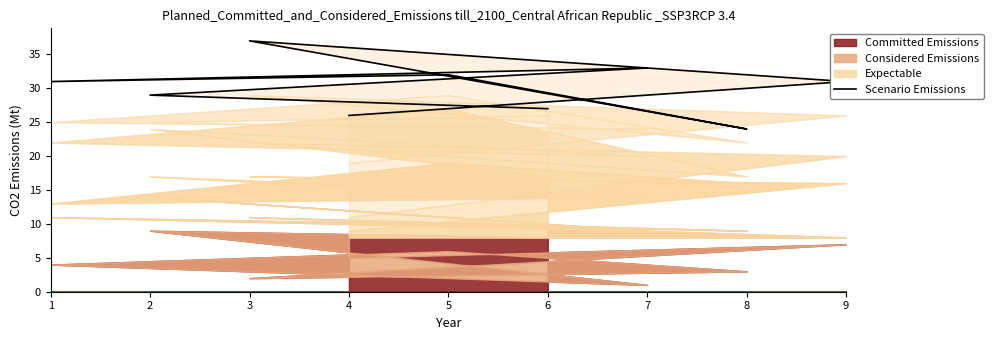

How many lines are shown in the chart?

1